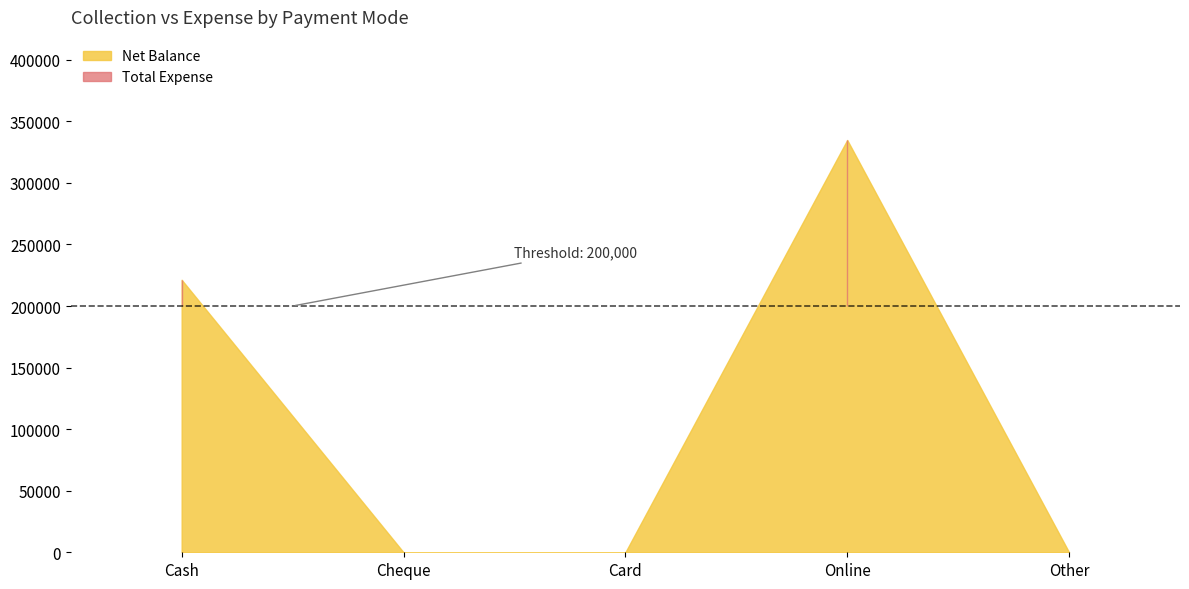

Does the chart have visible grid lines?

No